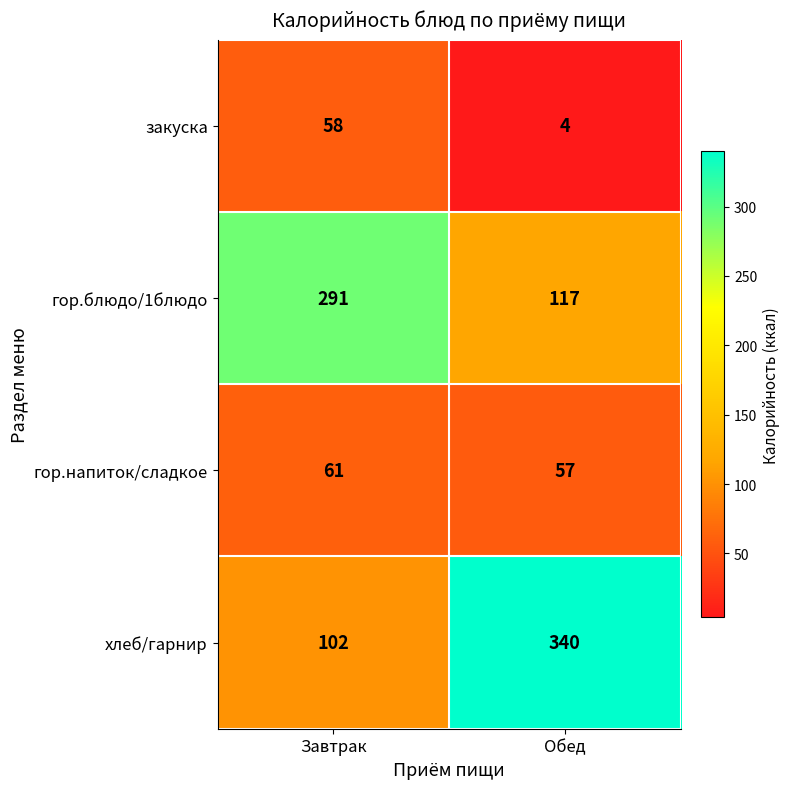

How many categories are shown in the chart?

2